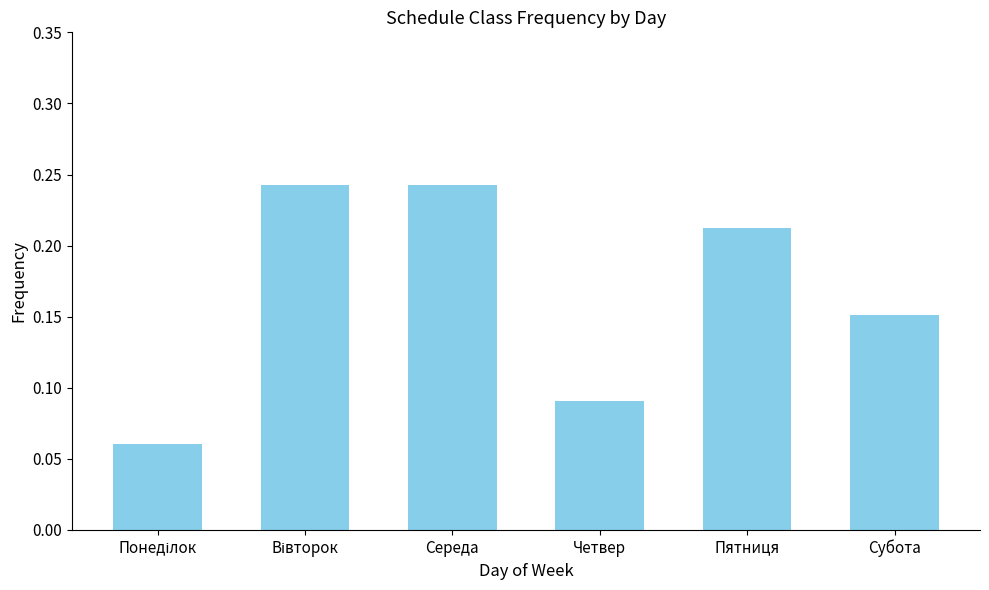

What is the sum of all values?

1.0